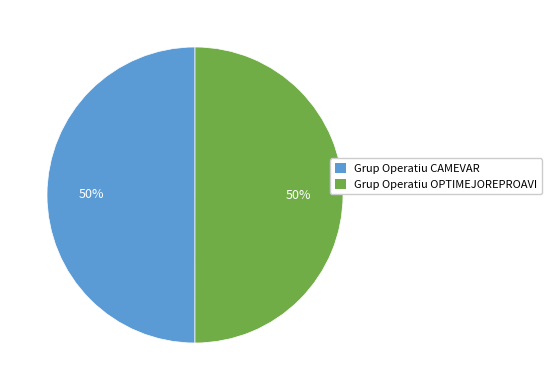

Is the sum of Grup Operatiu CAMEVAR and Grup Operatiu OPTIMEJOREPROAVI greater than half?

Yes